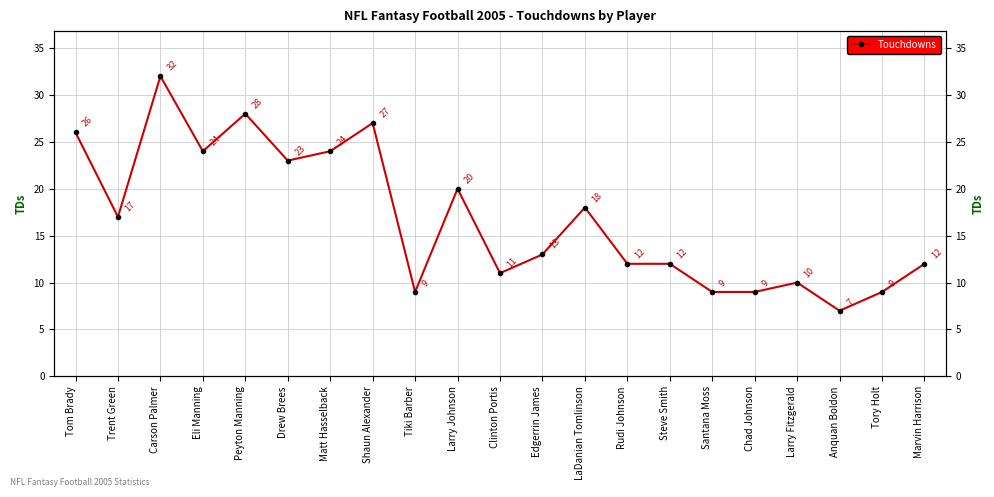

What is the difference between the maximum and minimum values?

25